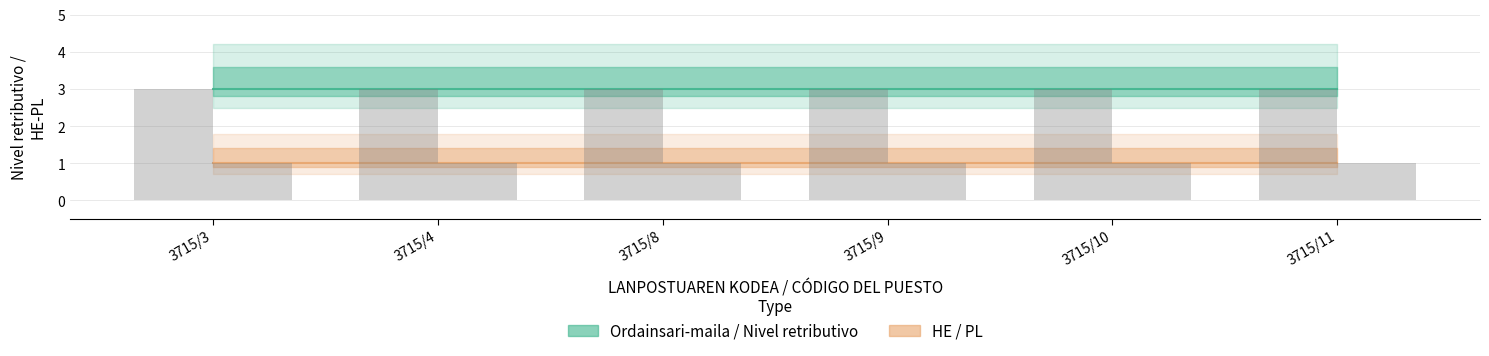

Is it true that Ordainsari-maila equals 3 at 3715/9?

True